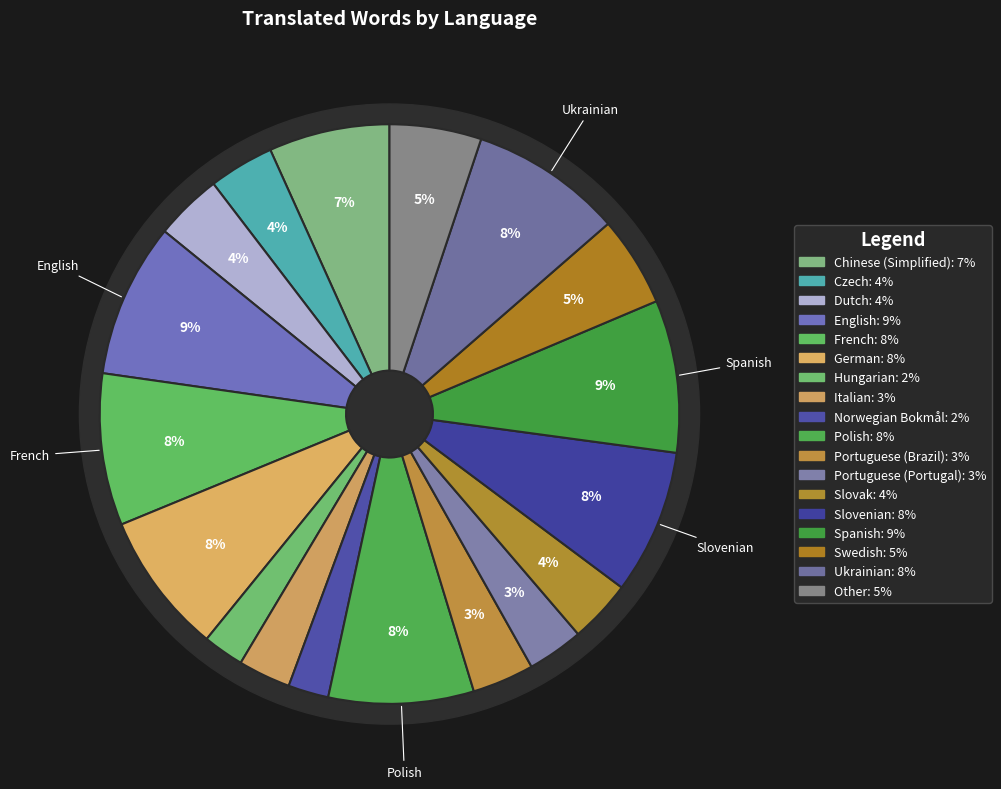

Approximately how many times larger is the value at Polish compared to French?

1.0